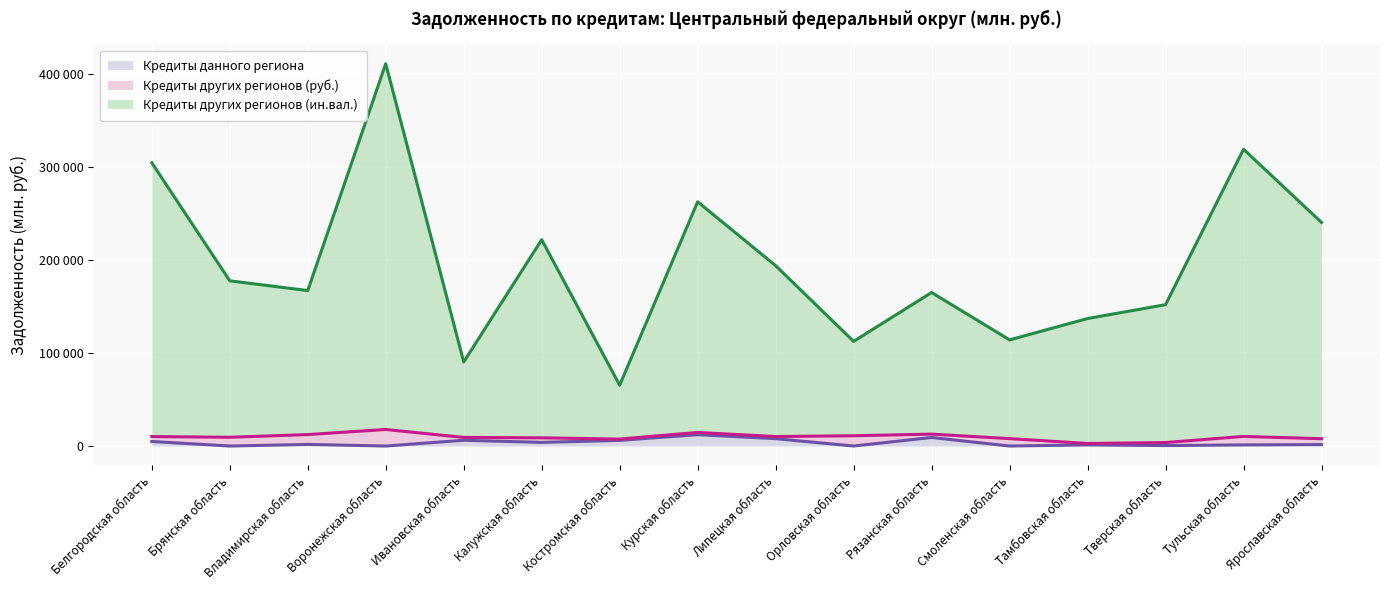

Does the chart display data point markers on the line(s)?

No